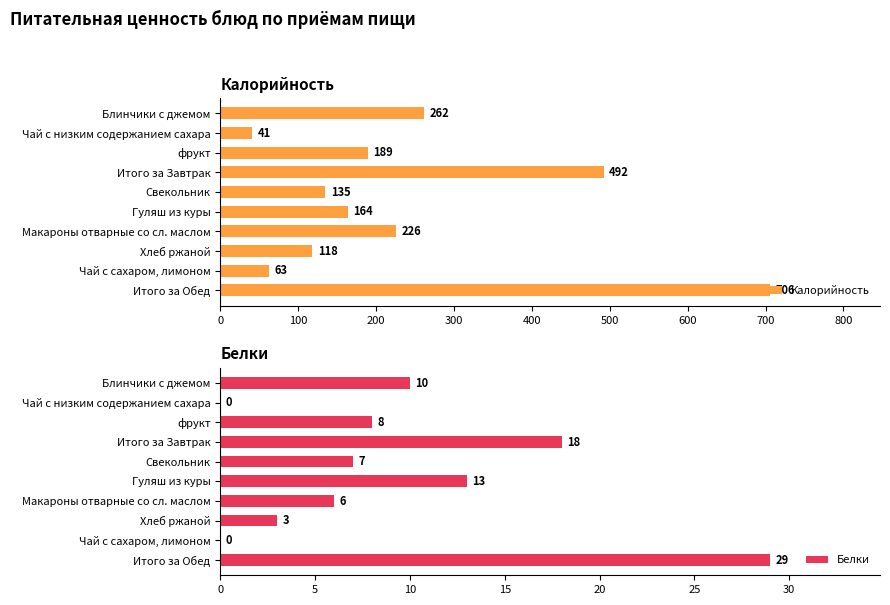

Are the bars horizontal?

Yes